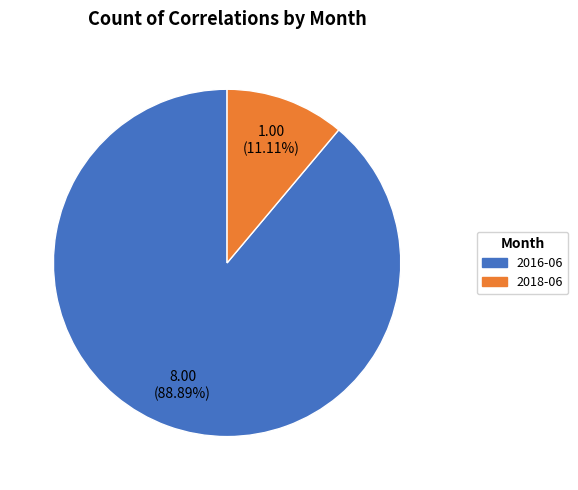

What is the majority slice?

2016-06